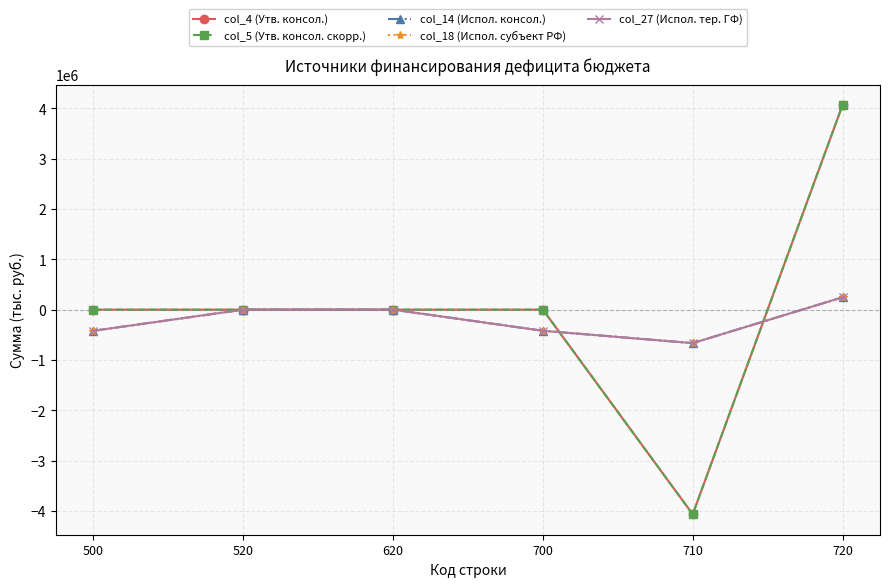

Is this an area chart (filled region under the line)?

No